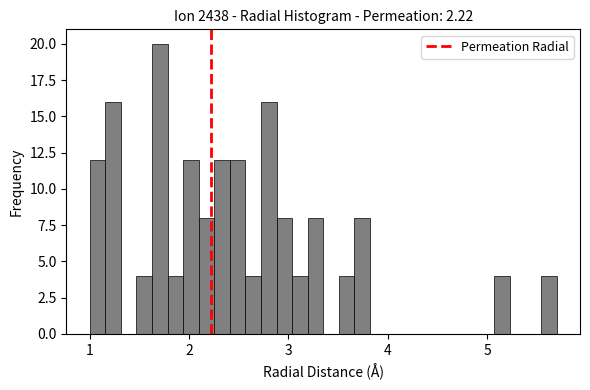

Around what value on the x-axis is the tallest bar? Give the approximate position of its centre, as read against the axis.

1.7